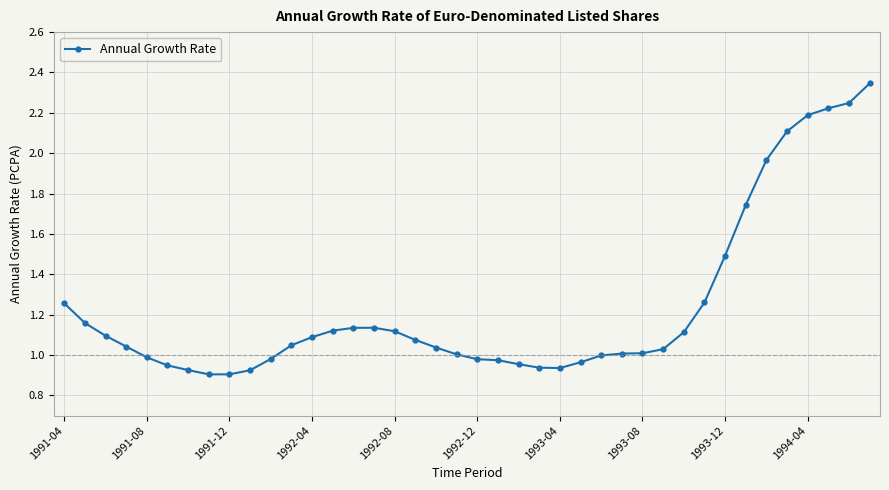

True or false: there are more than 0 points higher than both neighbors.

True